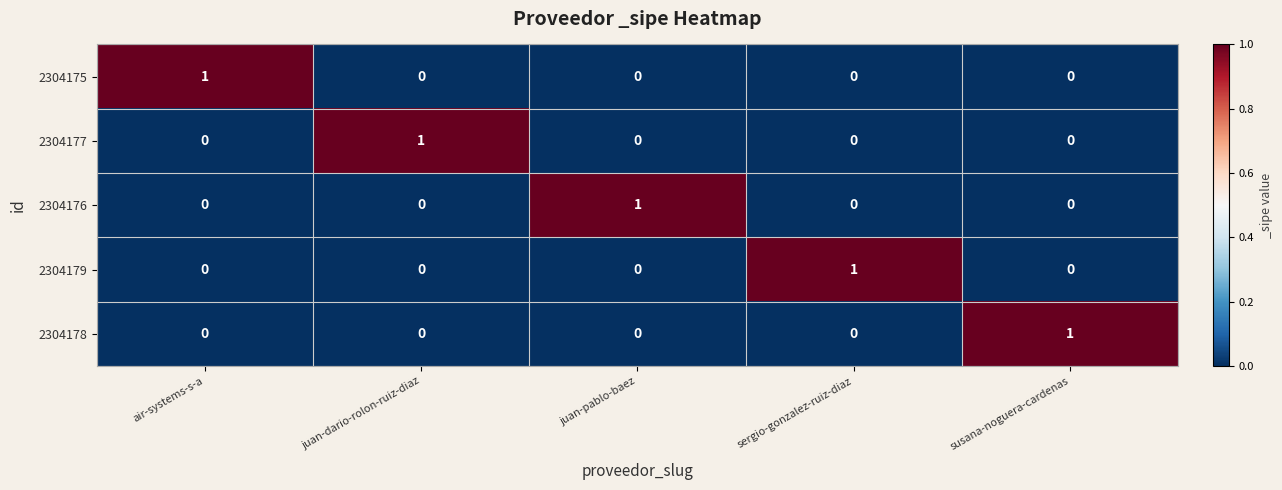

Count the 2304175 values in the range 0 to 1.

5